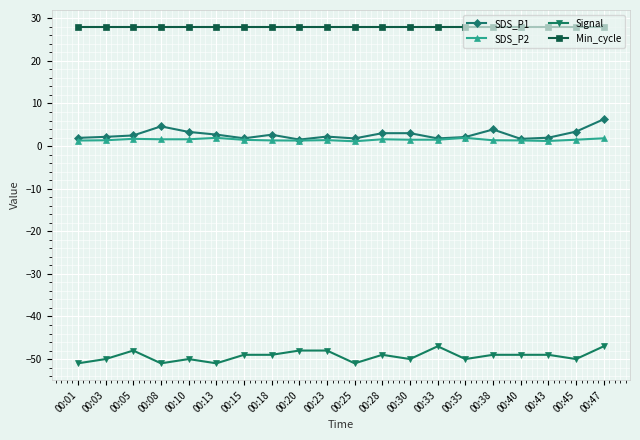

What are all the series names shown in the legend?

SDS_P1, SDS_P2, Signal, Min_cycle